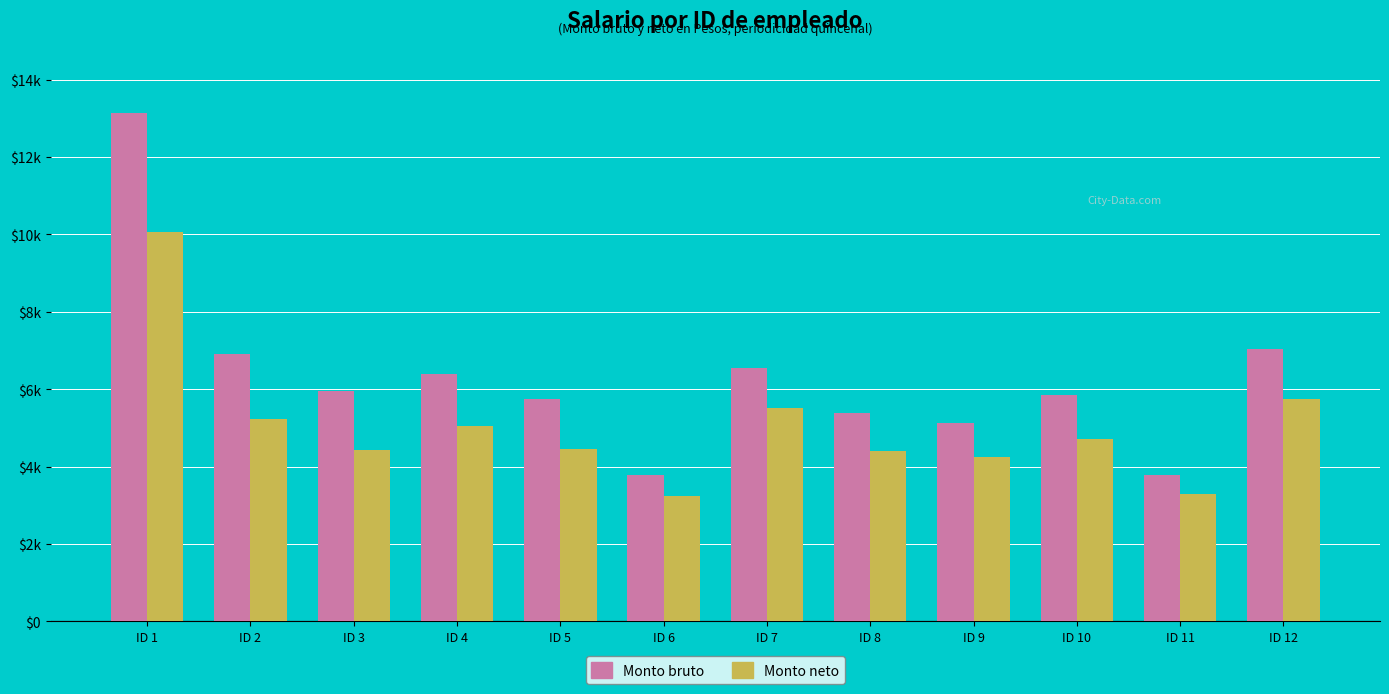

Are the bars grouped side by side (vs. stacked)?

Yes